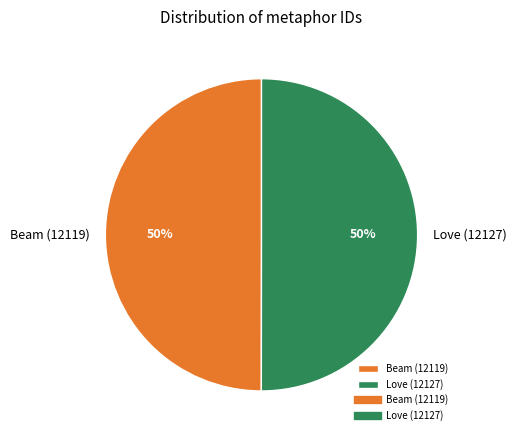

Count the number of slices in the pie.

2